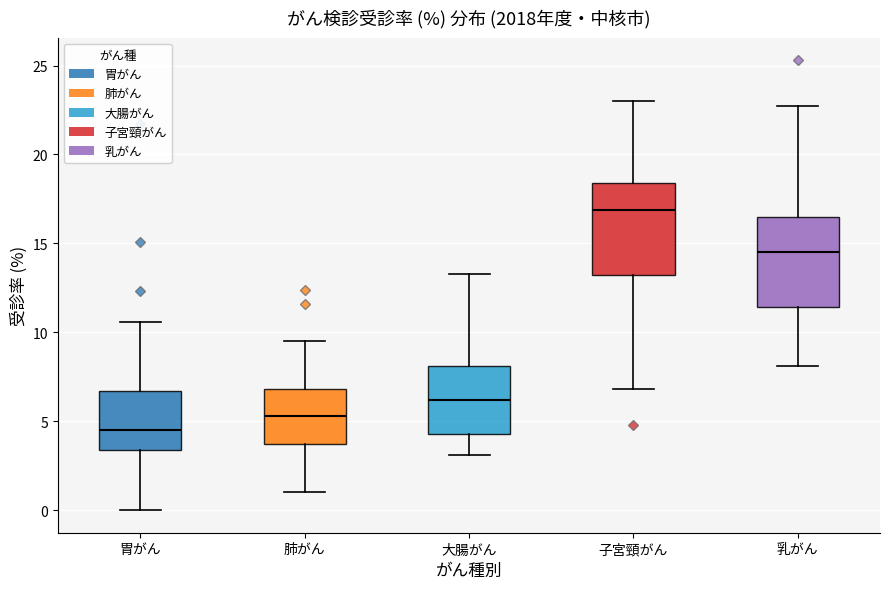

Where is the upper edge of the box for 子宮頸がん on the y-axis? The values are not printed on the chart, so give them approximately, as read against the axis.

18.5